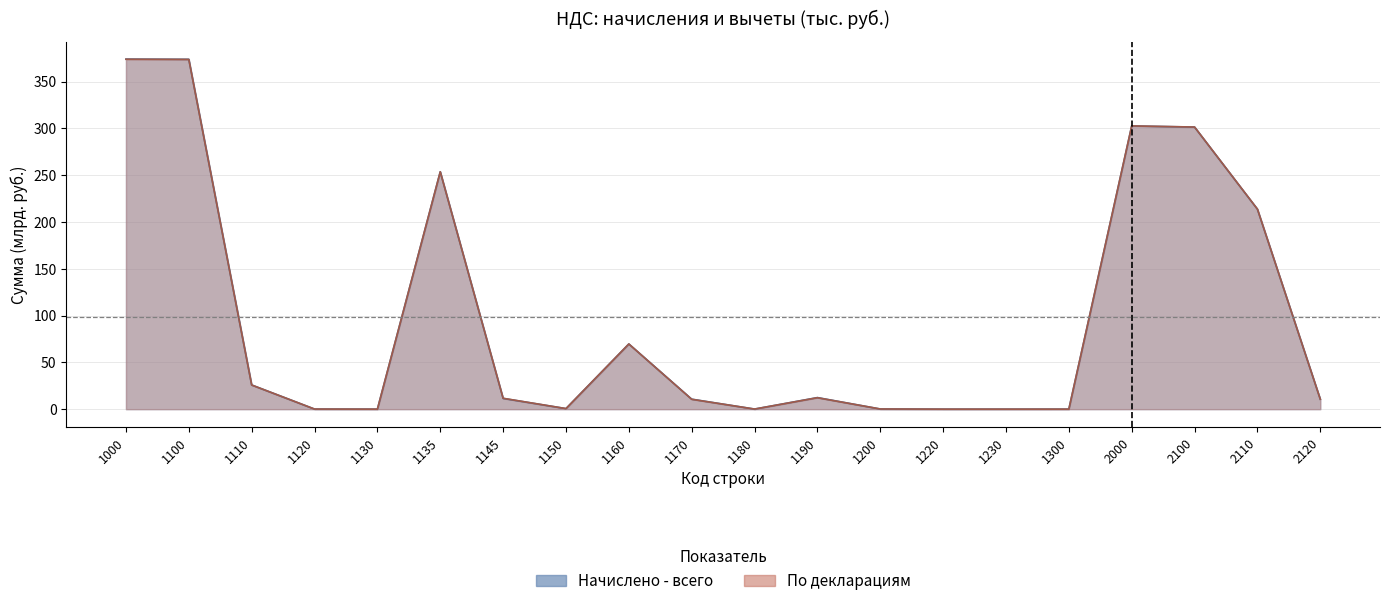

Which series changed the most between 1135 and 1300?

Начислено - всего